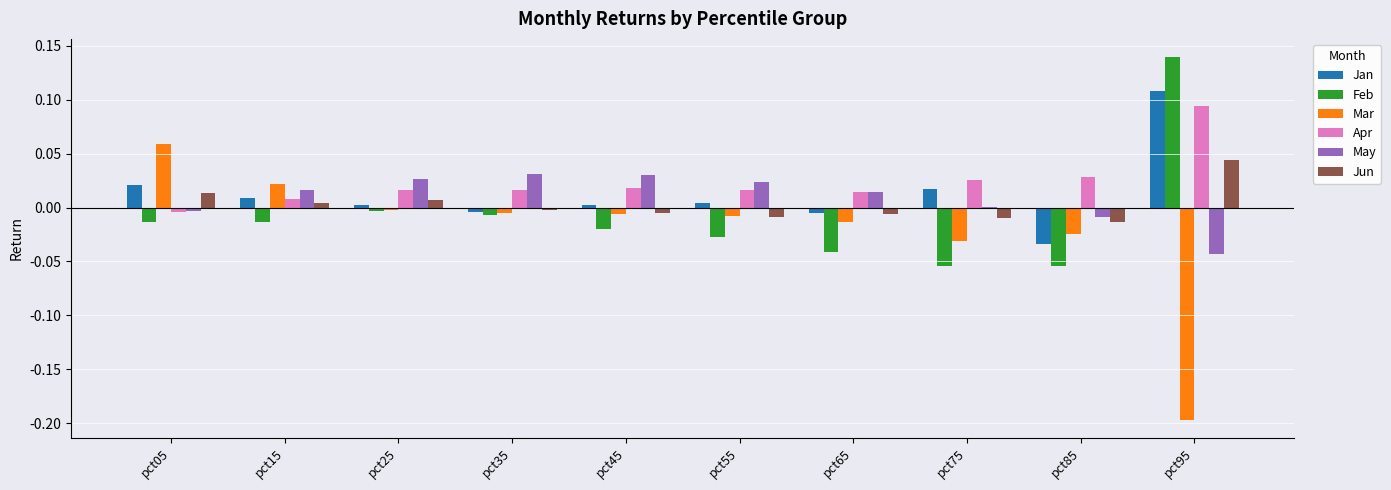

True or false: Jan has a value of 0.0 at pct25.

True